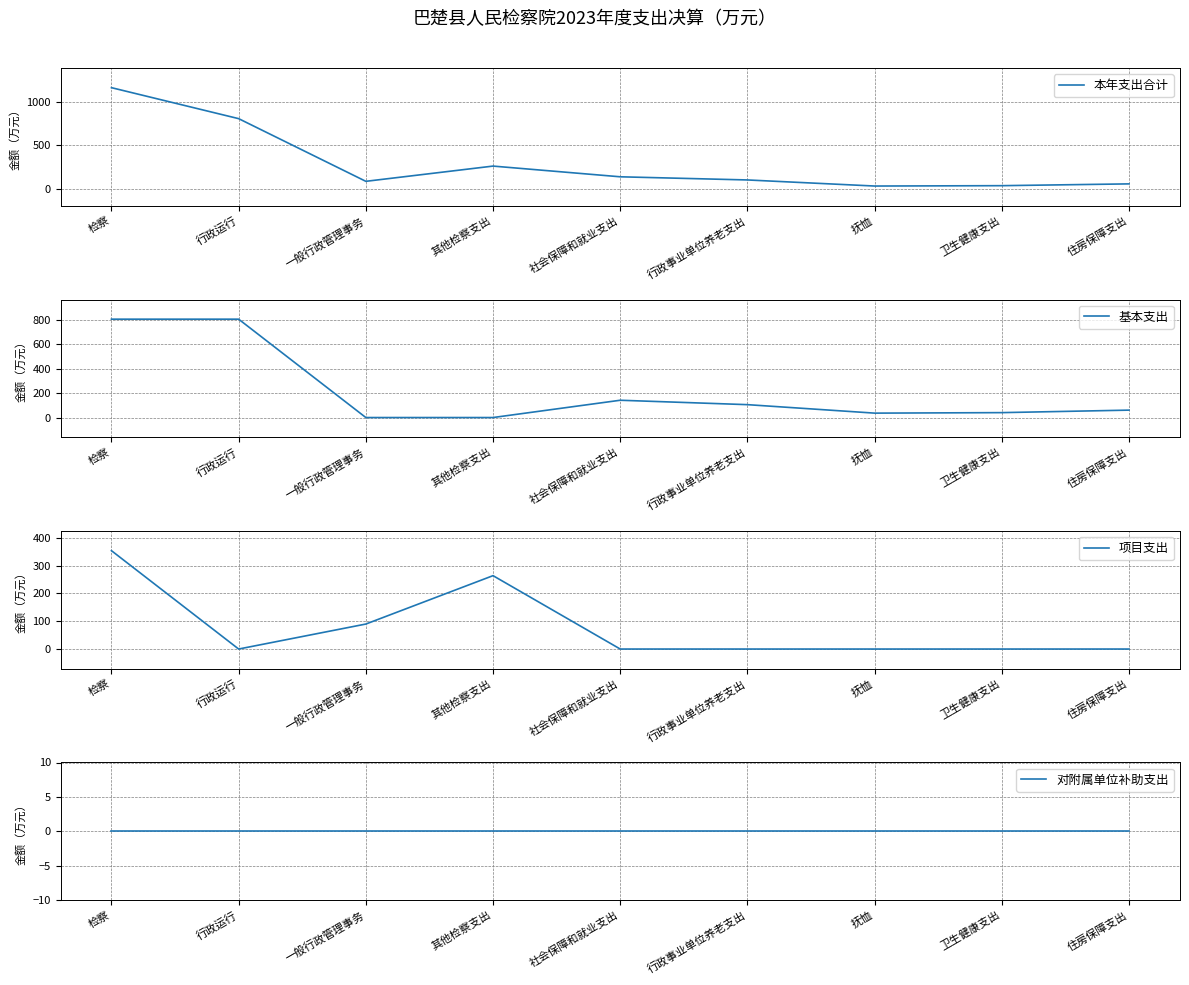

Between 一般行政管理事务 and 社会保障和就业支出, which series saw the biggest shift?

基本支出